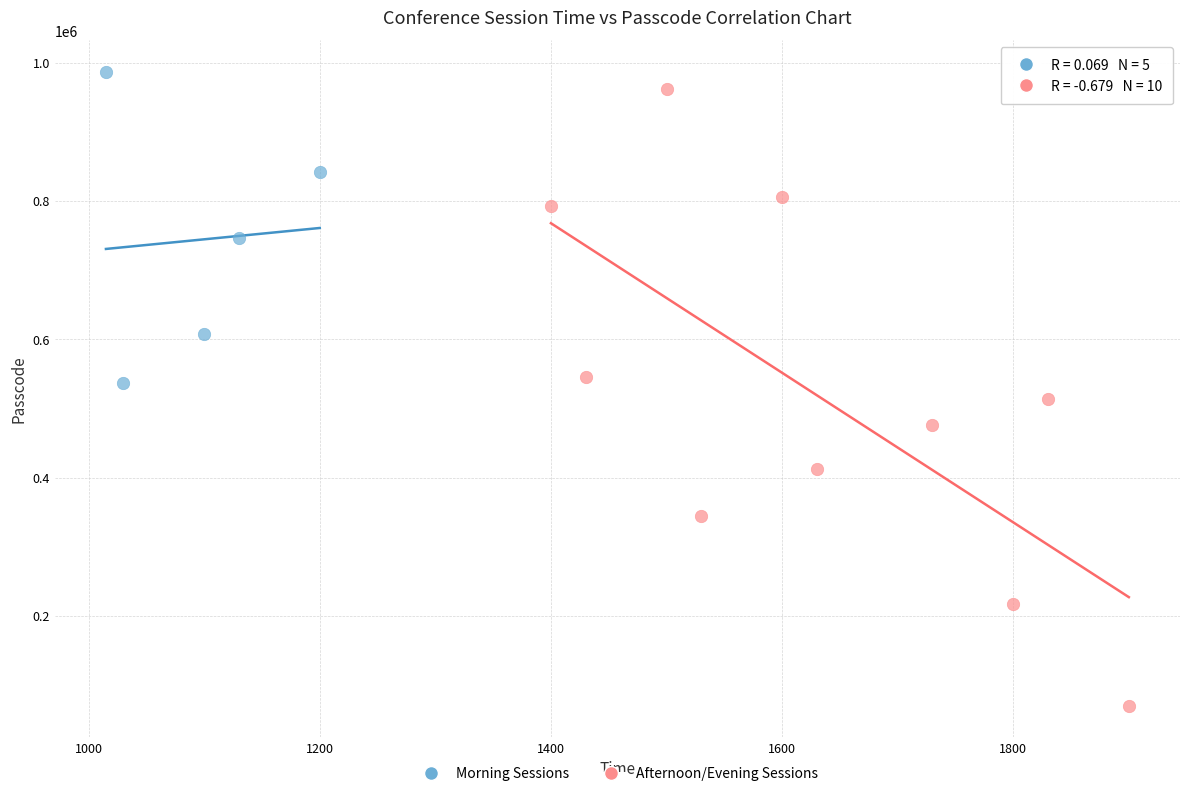

Which series contains the lowest Y value?

Afternoon/Evening Sessions